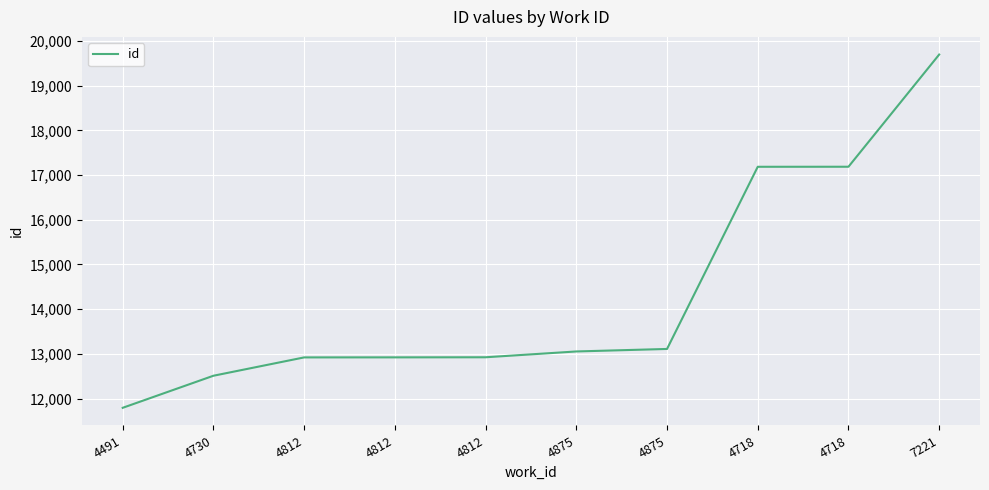

Does the chart display data point markers on the line(s)?

No